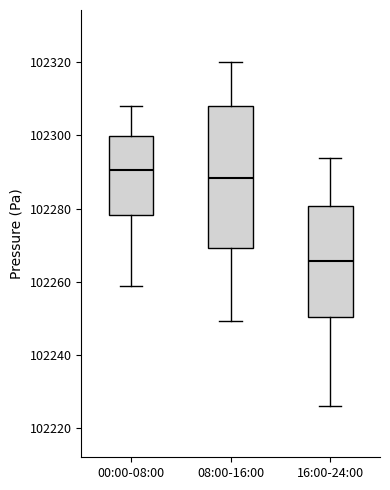

Which box's median line is the lowest?

16:00-24:00